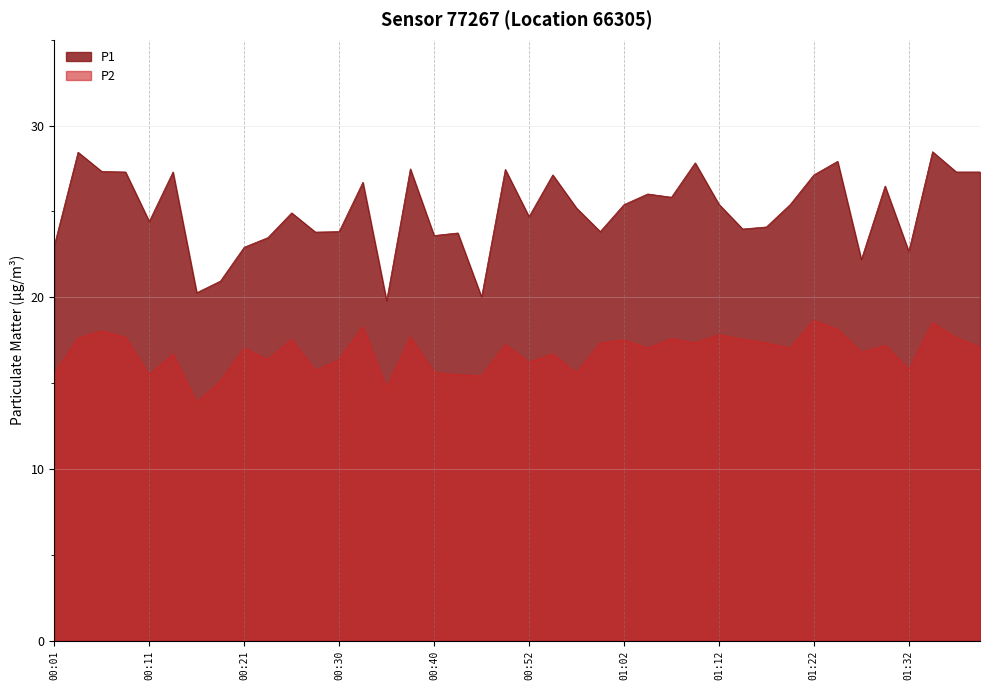

At which label does P1 reach its peak?

01:34